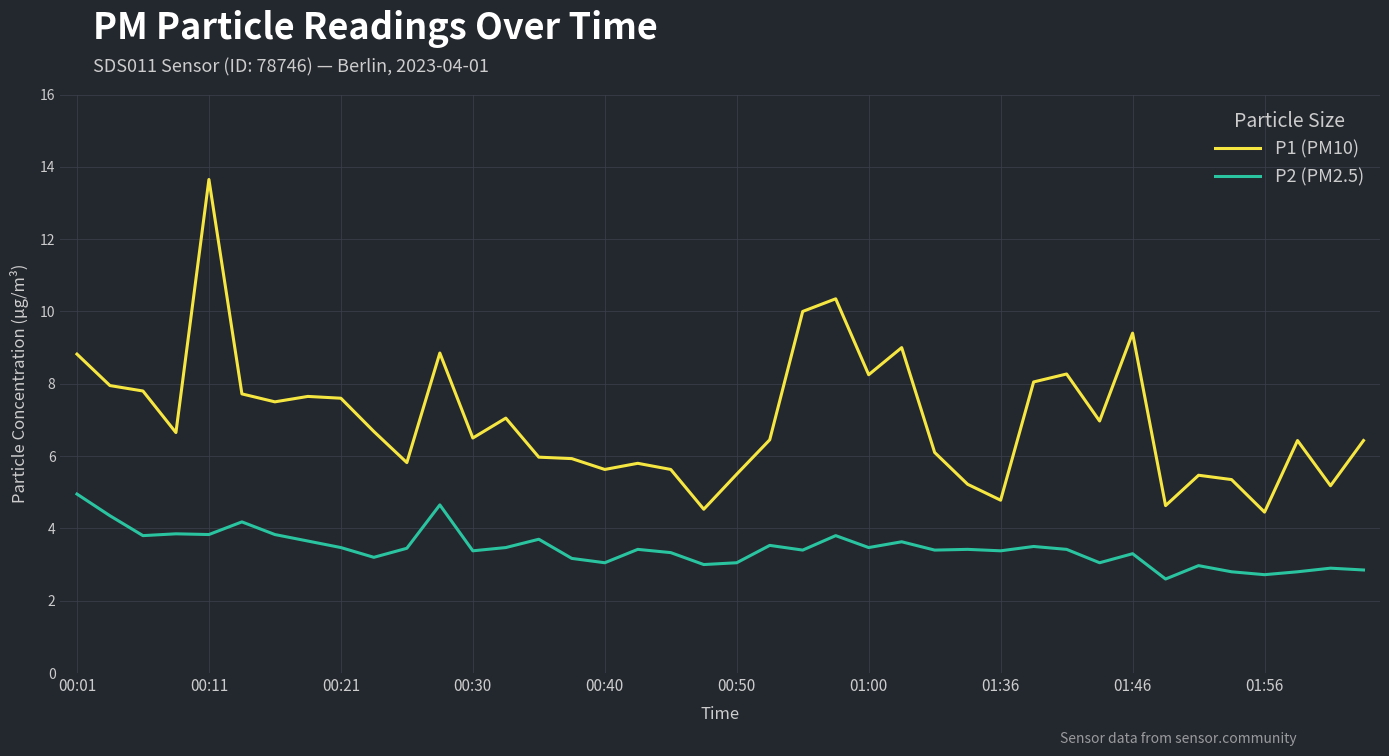

Which series has the largest total across all categories?

P1 (PM10)